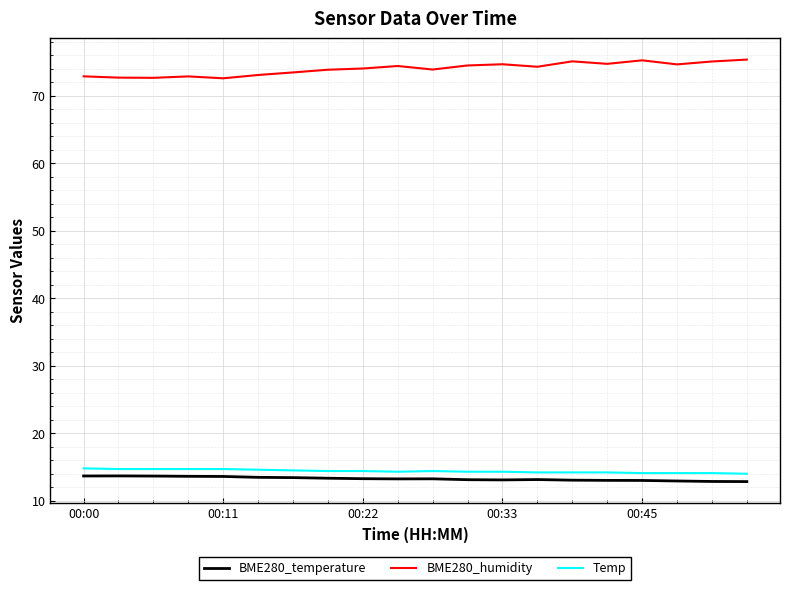

True or false: Temp and BME280_humidity cross at least once.

False